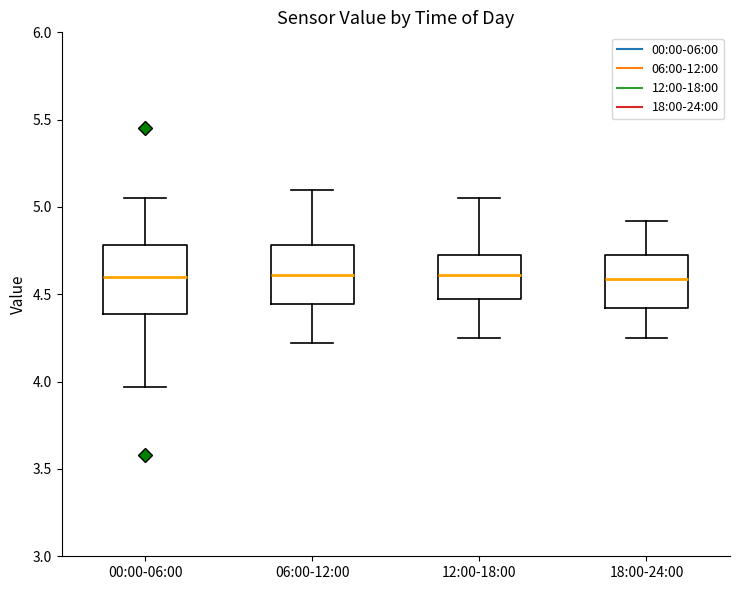

Where is the upper edge of the box for 18:00-24:00 on the y-axis? The values are not printed on the chart, so give them approximately, as read against the axis.

4.75